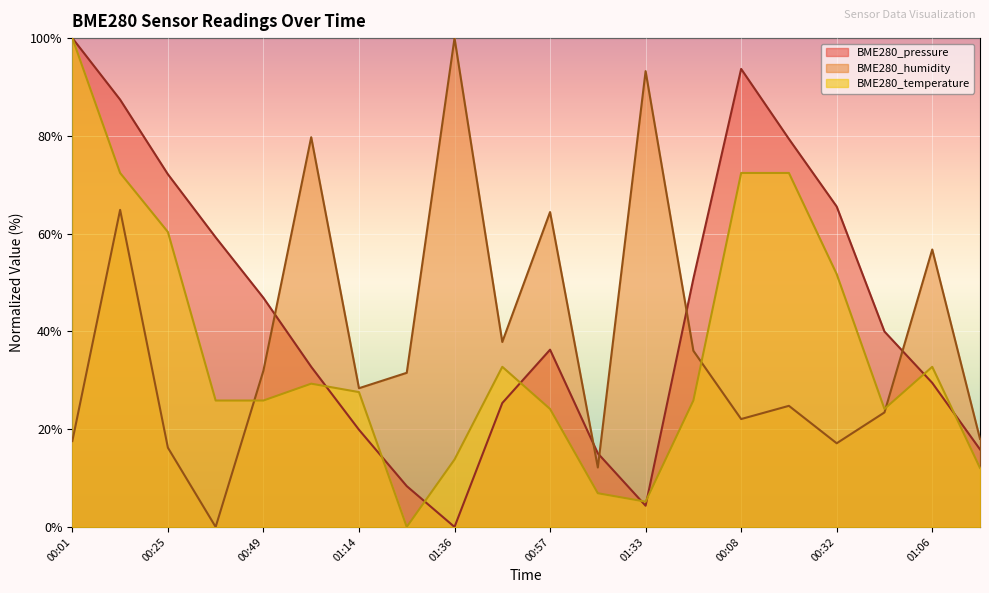

What is the total value across all series at 01:33?

102.8